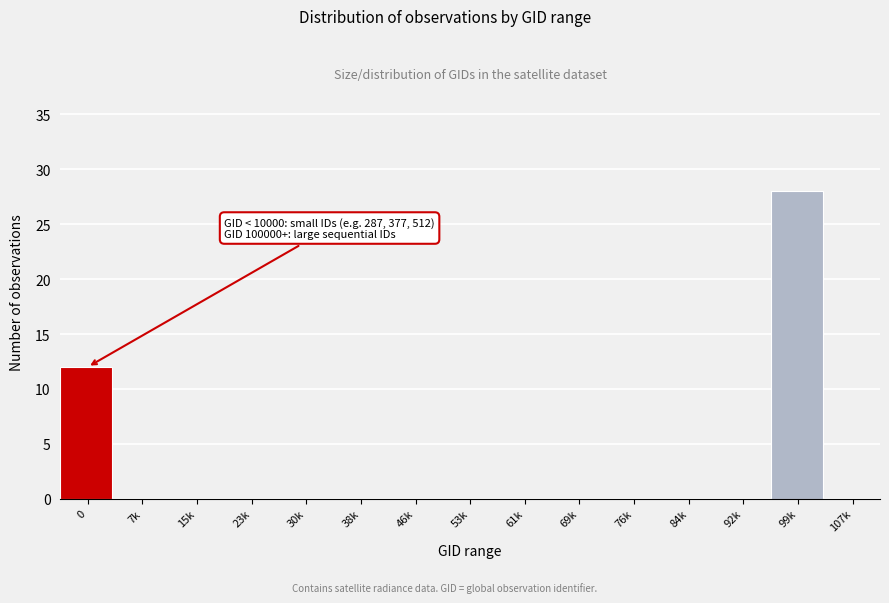

Reading left to right, what are all the values shown in this chart?

0=12	7k=0	15k=0	23k=0	30k=0	38k=0	46k=0	53k=0	61k=0	69k=0	76k=0	84k=0	92k=0	99k=28	107k=0